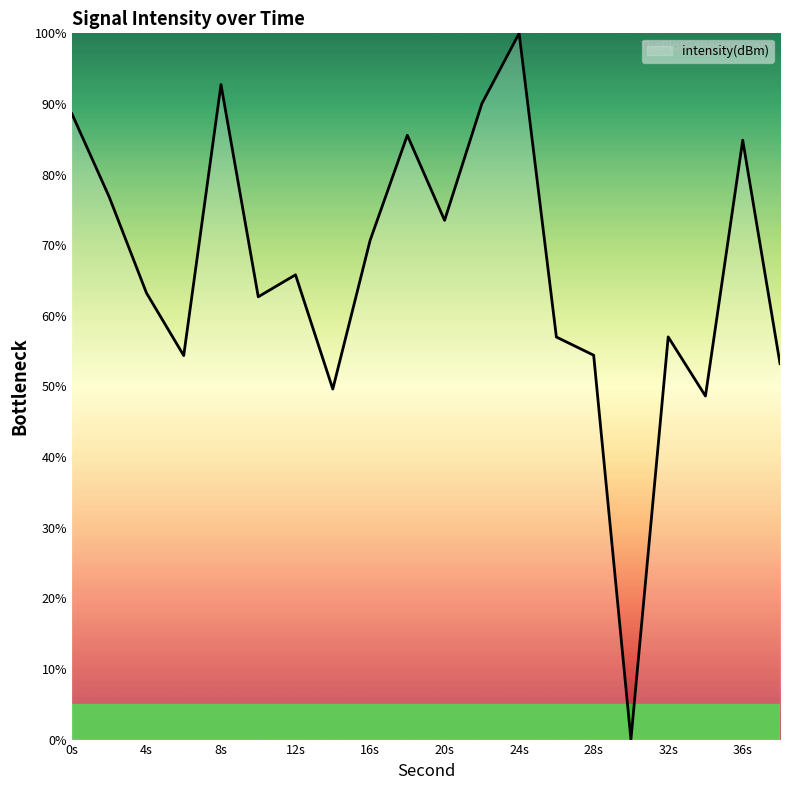

What is the maximum value shown in the chart?

100.0